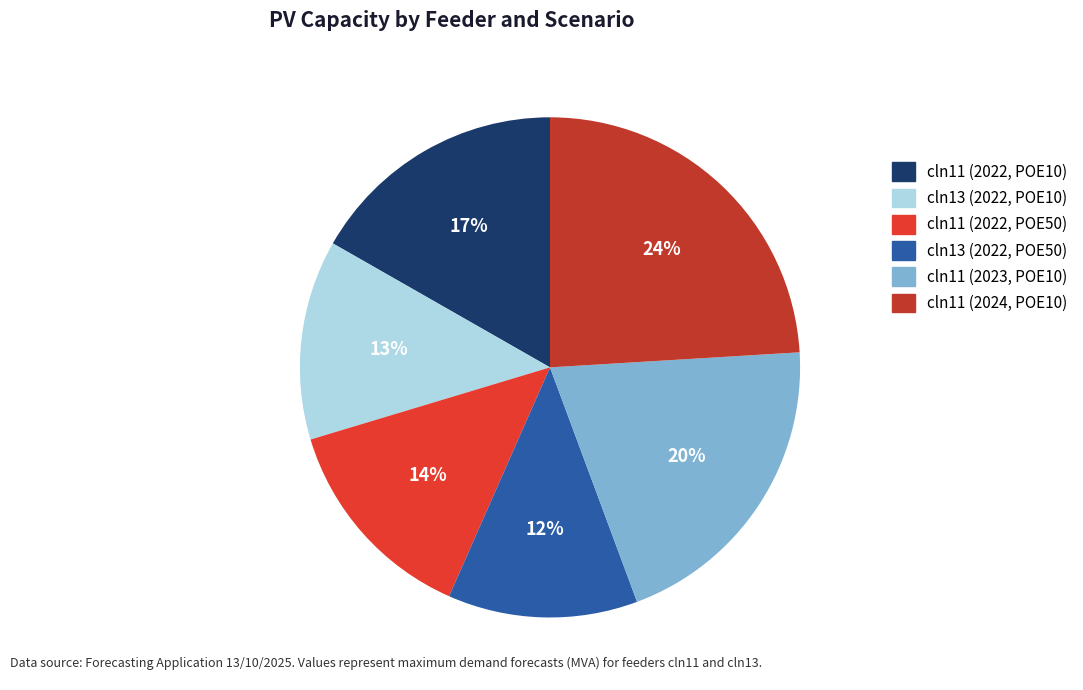

Rank the categories by value from lowest to highest.

cln13 (2022, POE50), cln13 (2022, POE10), cln11 (2022, POE50), cln11 (2022, POE10), cln11 (2023, POE10), cln11 (2024, POE10)